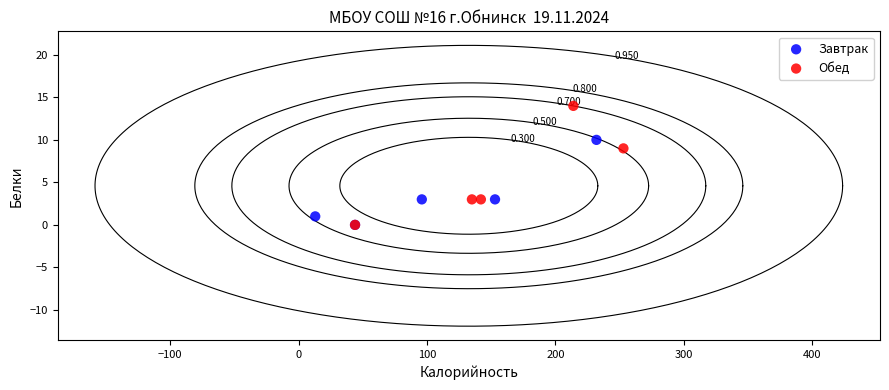

Which series has the widest spread of Y values?

Обед